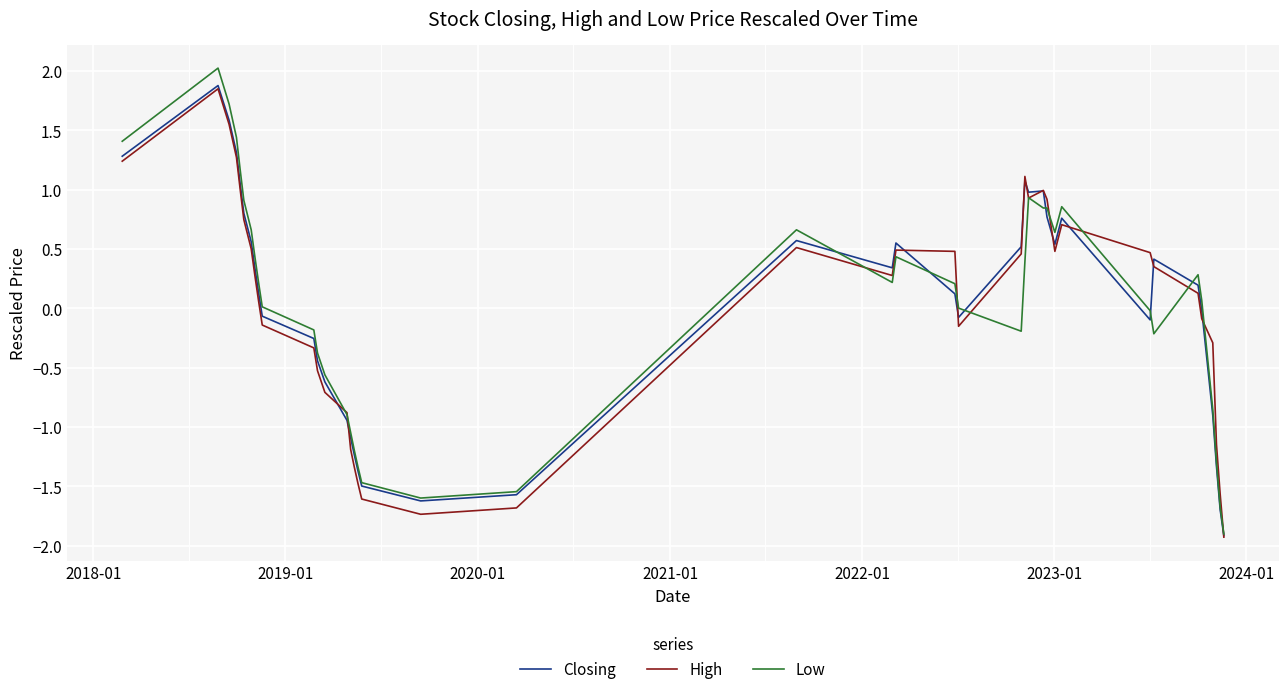

What is the maximum value for Closing?

1.9